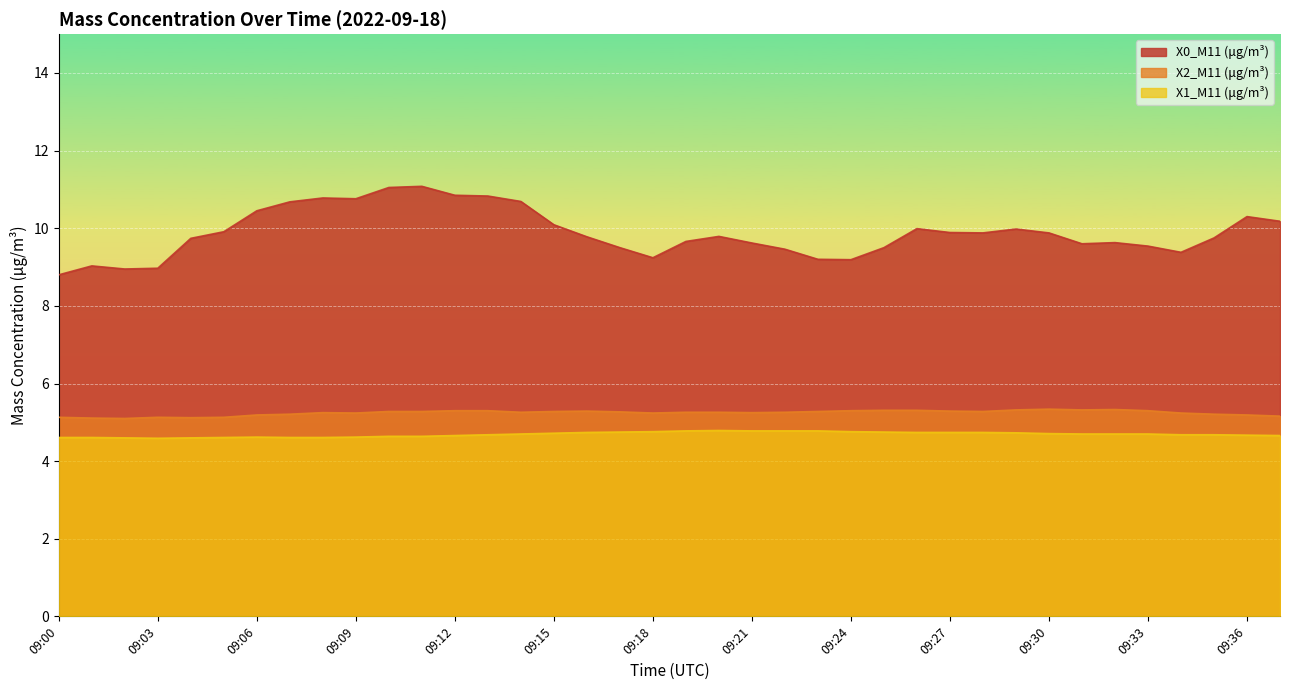

What is the spread (max minus min) of values at 09:02?

4.3